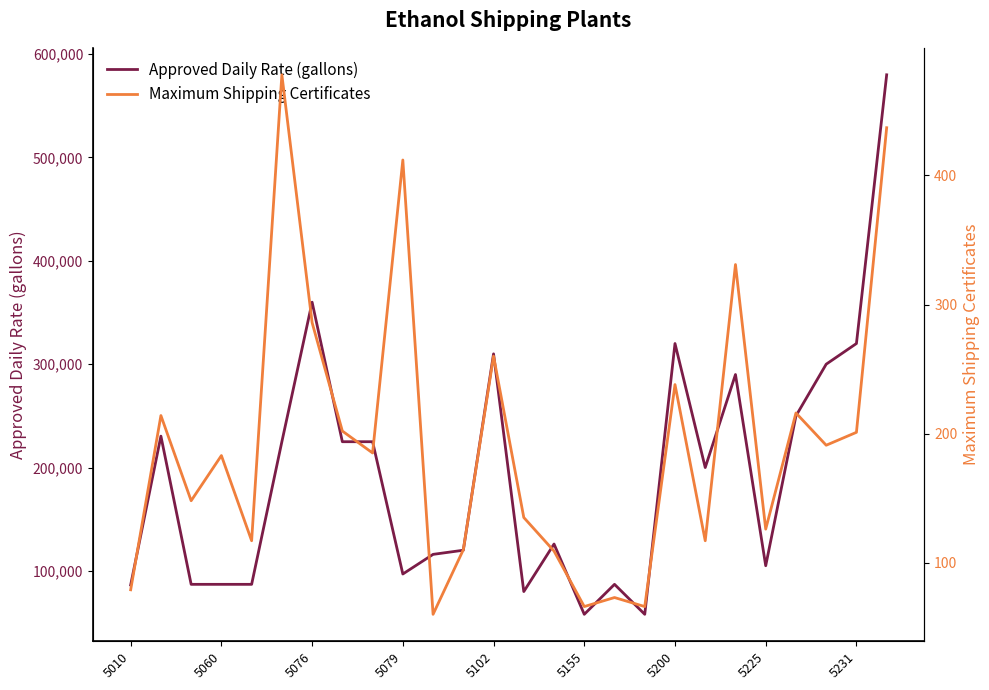

Which series has the largest total across all categories?

Approved Daily Rate (gallons)